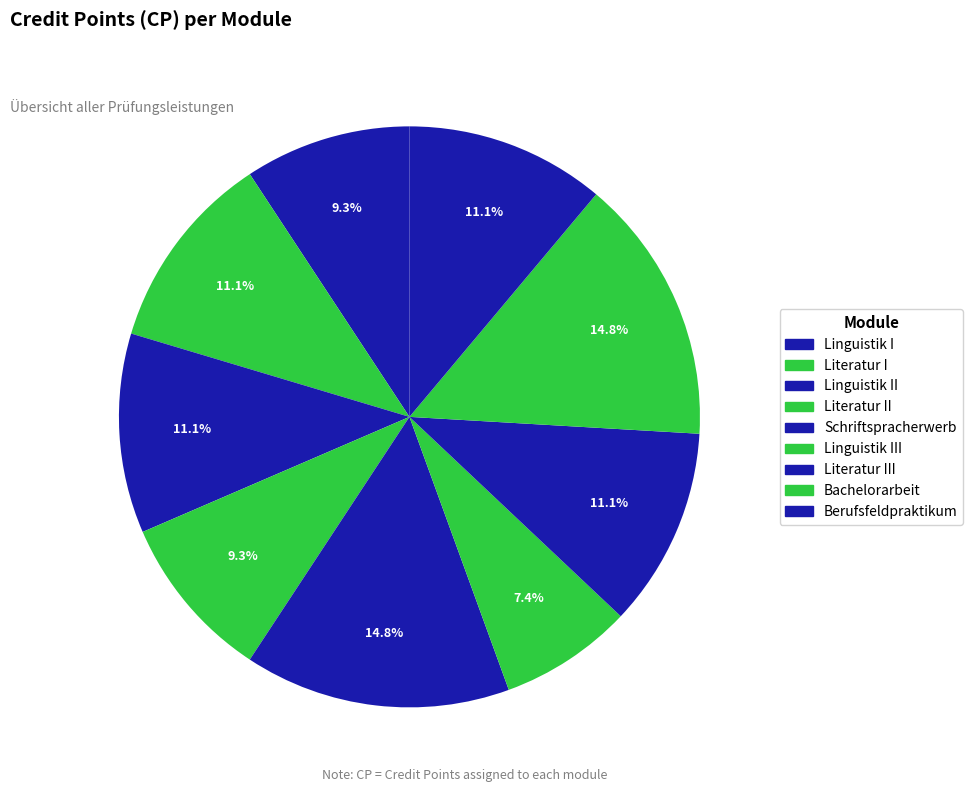

Is there any slice that represents more than half of the pie?

No